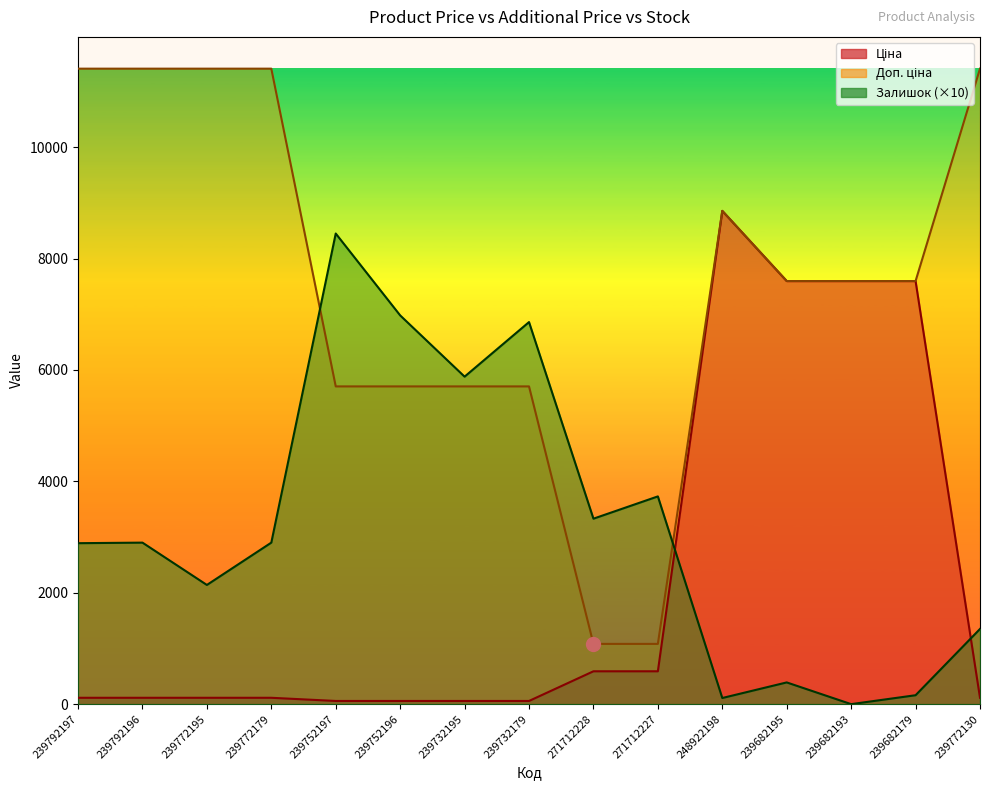

What is the difference between the highest and lowest values at 239752197?

8393.0